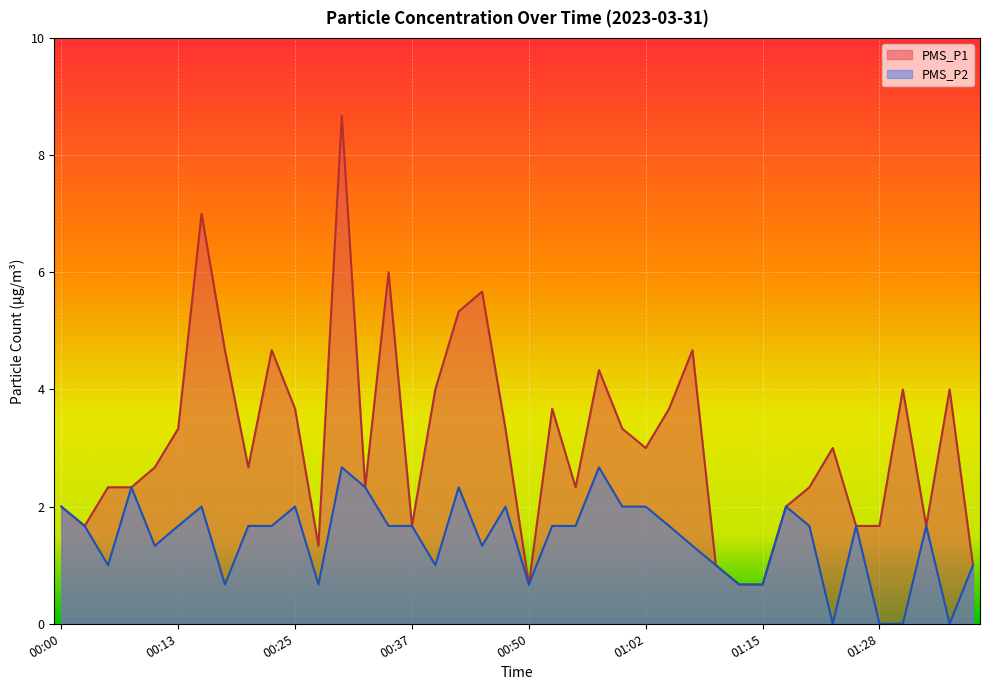

What are all the series names shown in the legend?

PMS_P1, PMS_P2